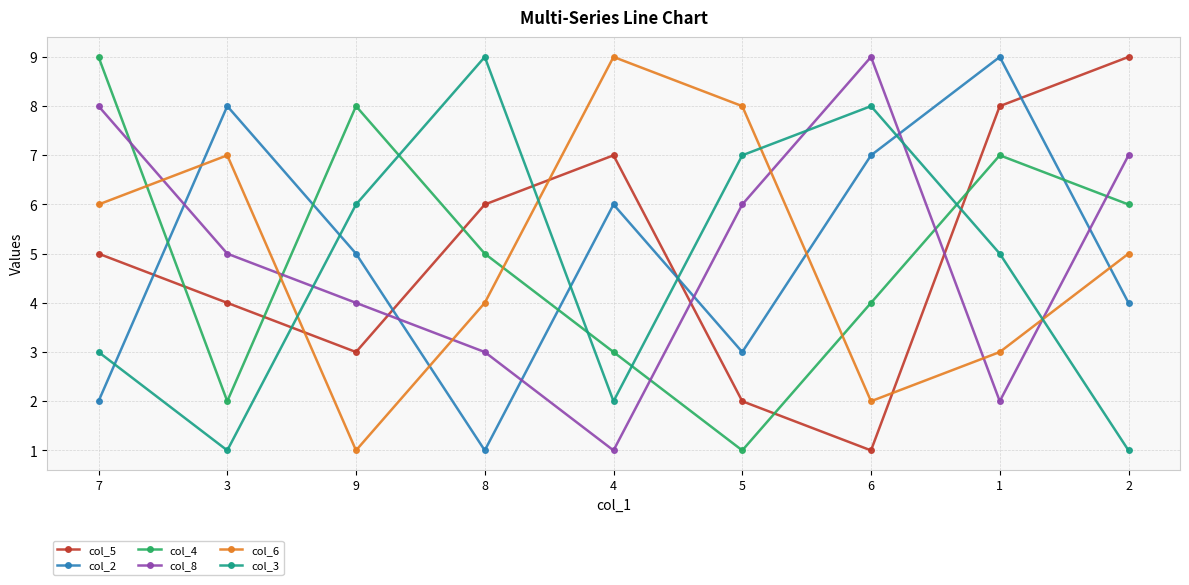

True or false: col_6 has a value of 1 at 6.

False